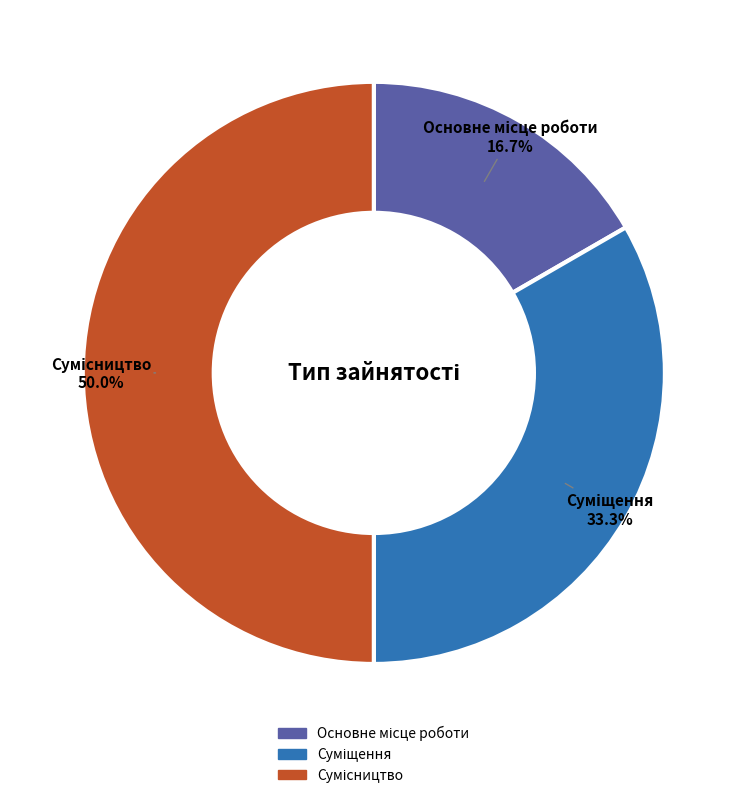

Does any single category account for the majority?

No